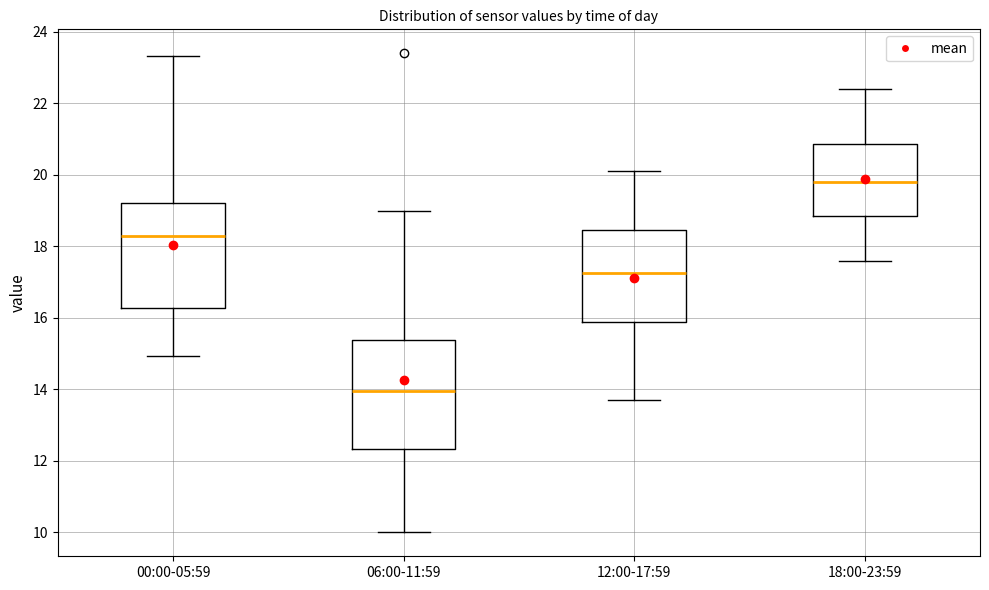

Reading left to right, transcribe this box plot: for each box, give where its median line is, the range the box spans, and where its two whiskers end, as read against the y-axis. The values are not printed on the chart, so give them approximately, as read against the axis.

00:00-05:59: median 18.4, box 16.2 to 19.2, whiskers 15.0 to 23.4
06:00-11:59: median 14.0, box 12.4 to 15.4, whiskers 10.0 to 19.0
12:00-17:59: median 17.2, box 15.8 to 18.4, whiskers 13.8 to 20.2
18:00-23:59: median 19.8, box 18.8 to 20.8, whiskers 17.6 to 22.4